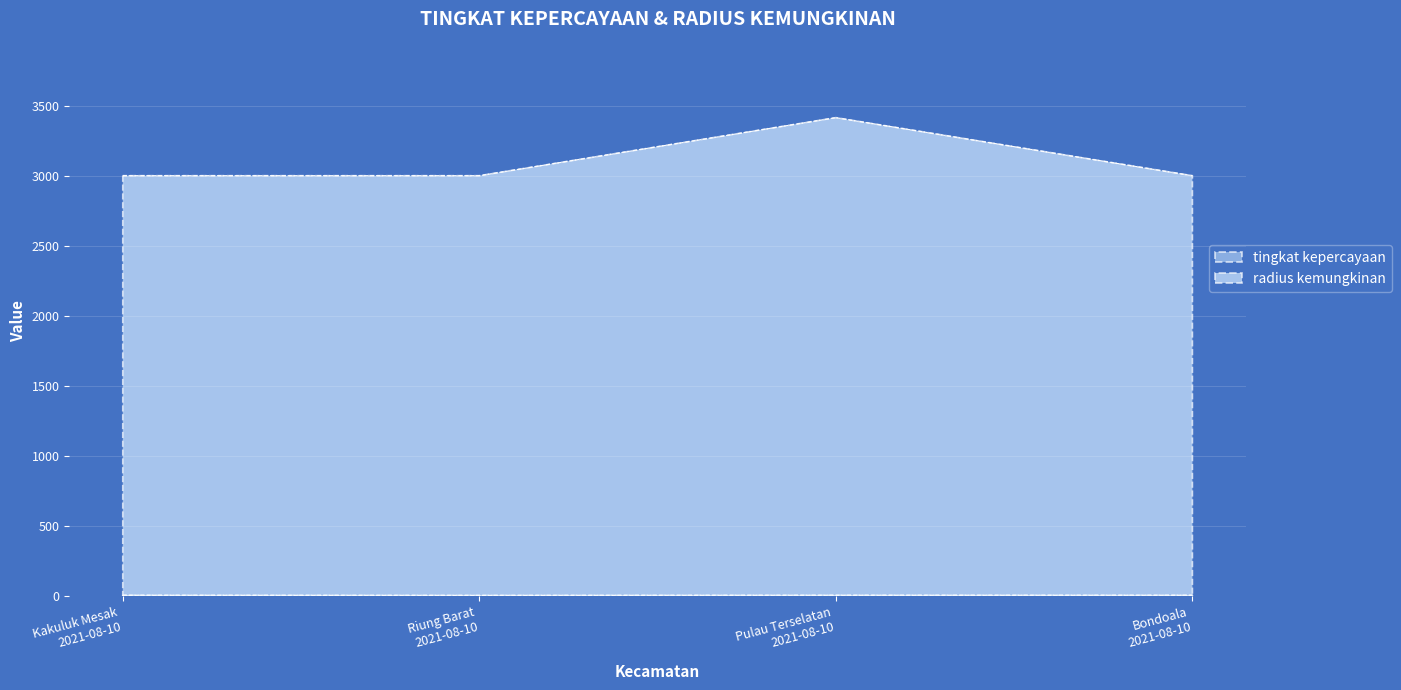

What is the label of the 3rd point from the left?

Pulau Terselatan
2021-08-10